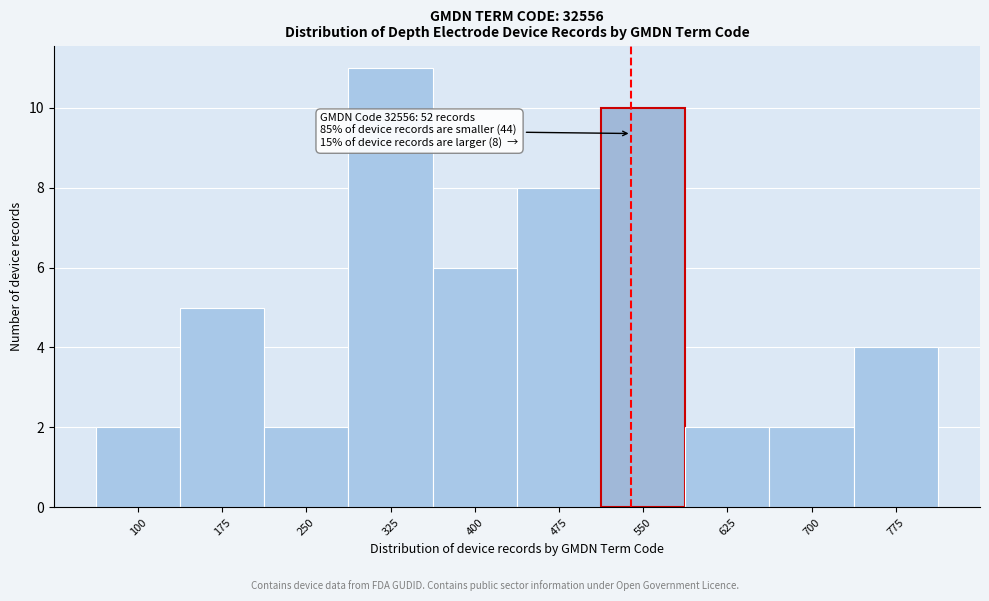

Reading right to left, what are all the values shown in this chart?

775=4	700=2	625=2	550=10	475=8	400=6	325=11	250=2	175=5	100=2